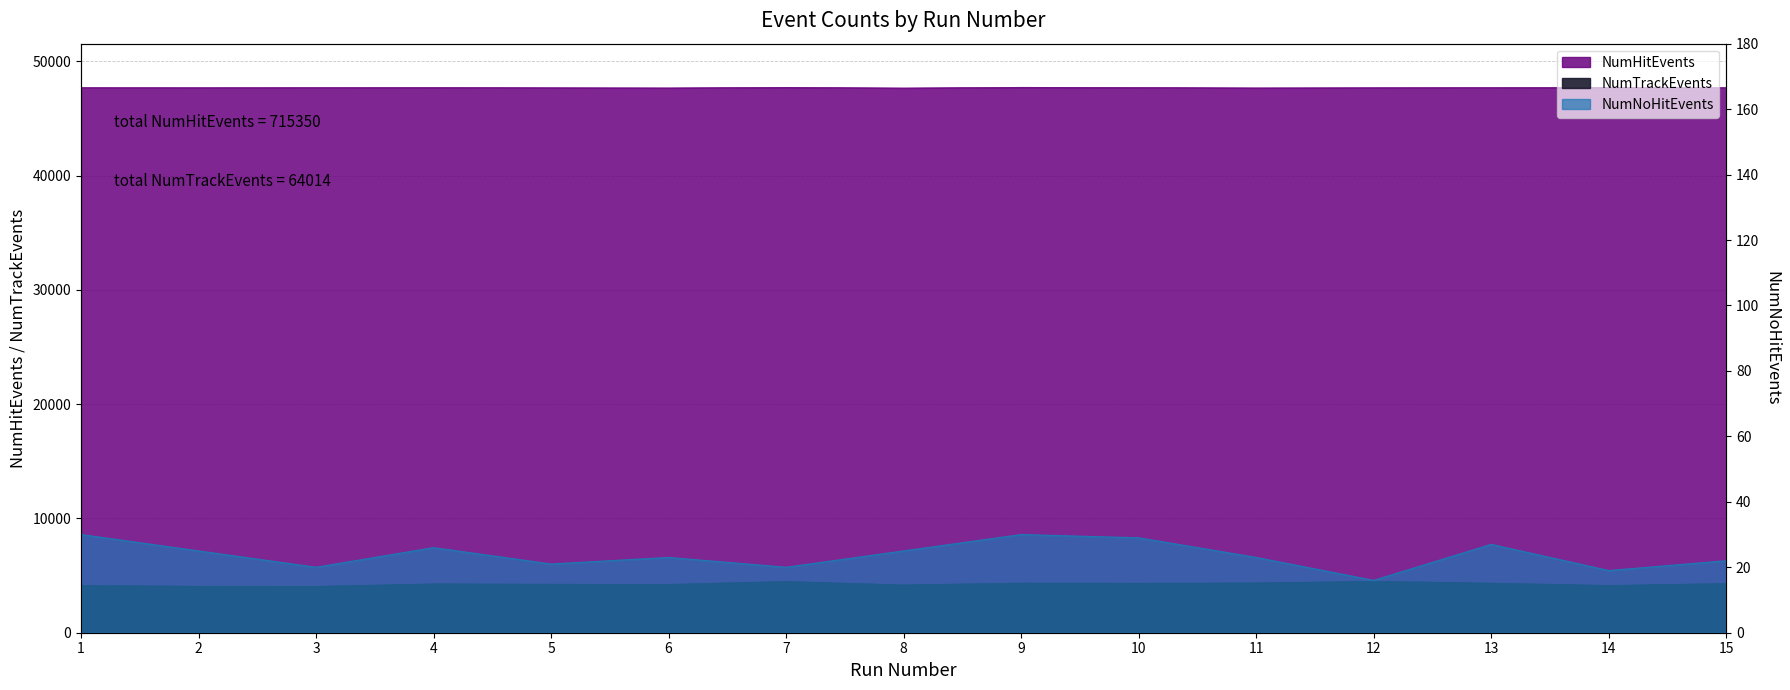

Where is the first local maximum for NumTrackEvents?

4